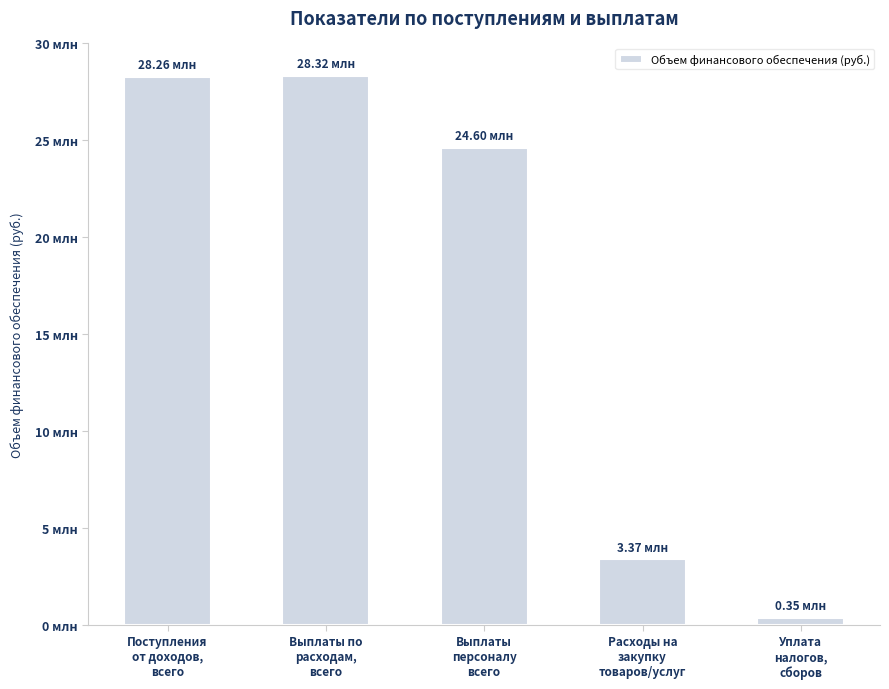

What is the label of the 3rd bar from the right?

Выплаты
персоналу
всего